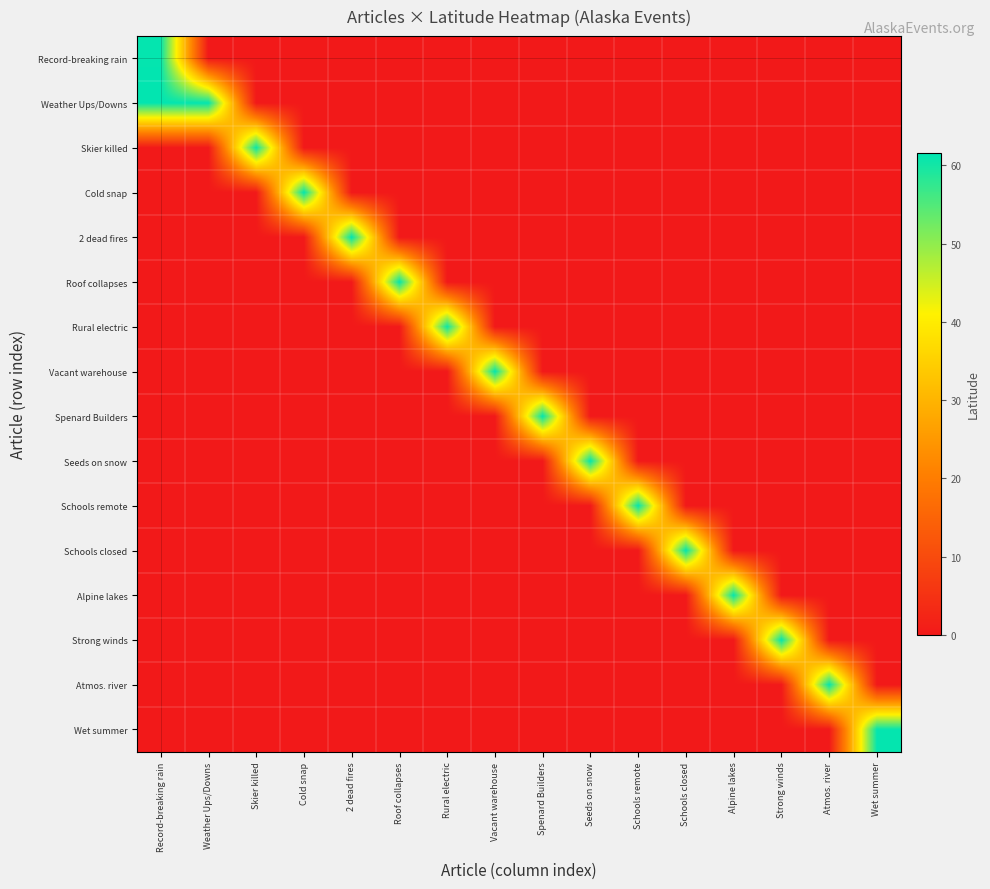

Rank the series at Roof collapses from highest to lowest value.

Roof collapses, Record-breaking rain, Weather Ups/Downs, Skier killed, Cold snap, 2 dead fires, Rural electric, Vacant warehouse, Spenard Builders, Seeds on snow, Schools remote, Schools closed, Alpine lakes, Strong winds, Atmos. river, Wet summer